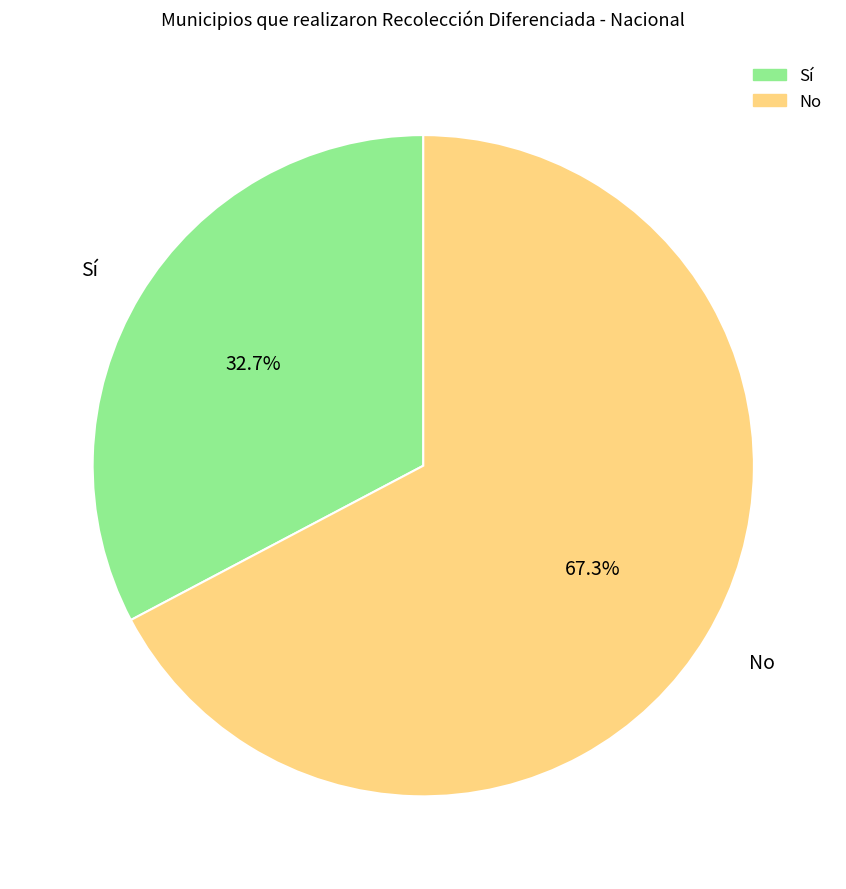

Approximately how many times larger is the value at Sí compared to No?

0.5